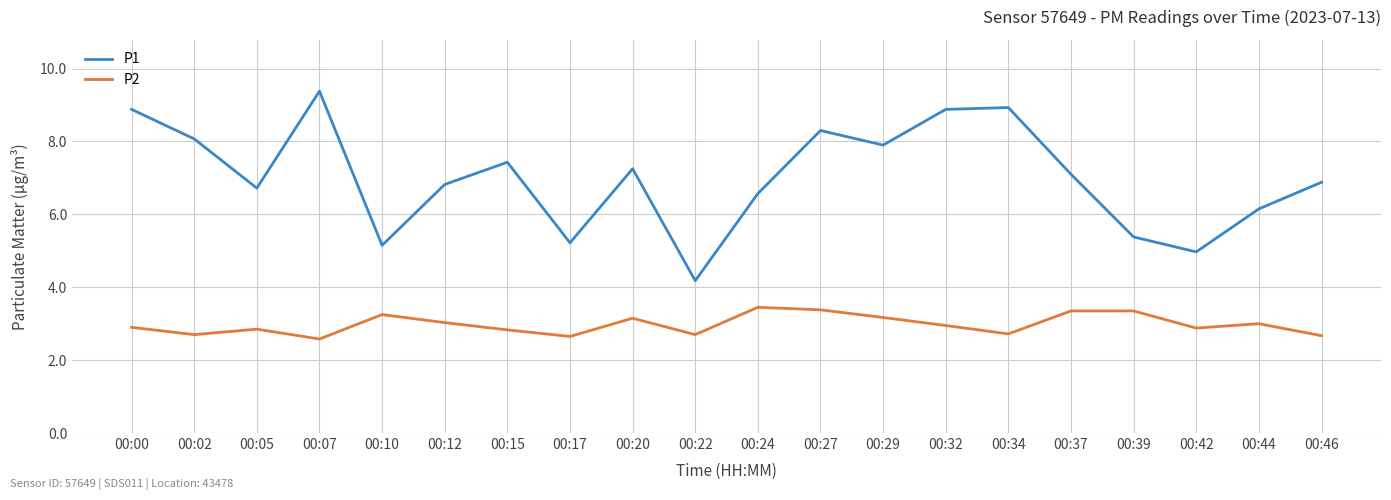

Is the value of P1 at 00:39 greater than the value of P2 at 00:27?

Yes